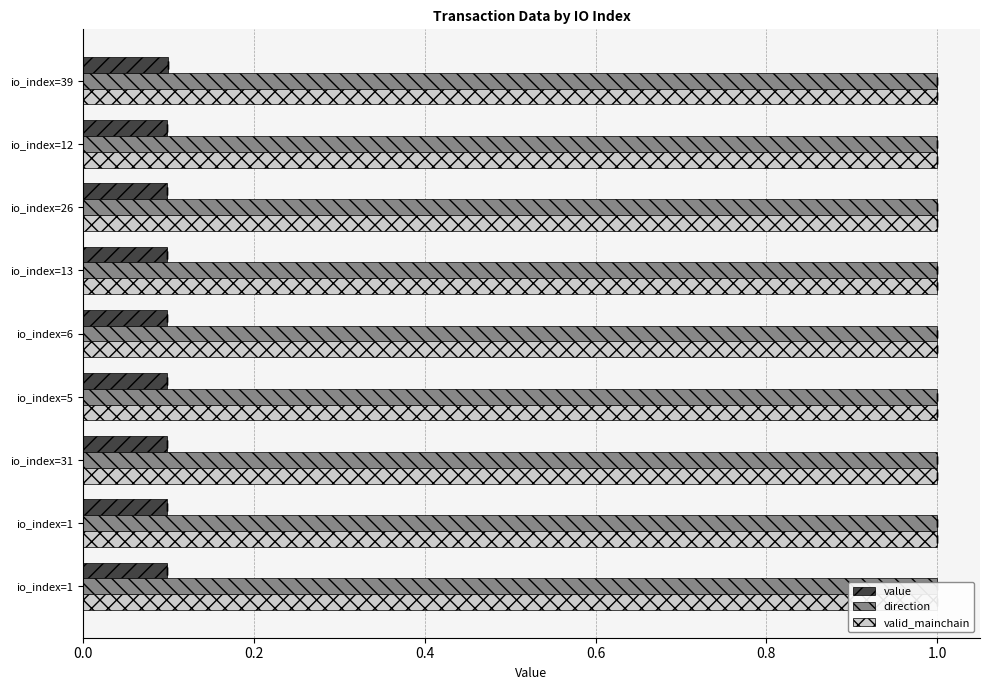

True or false: value has a value of 0.1 at io_index=39.

True